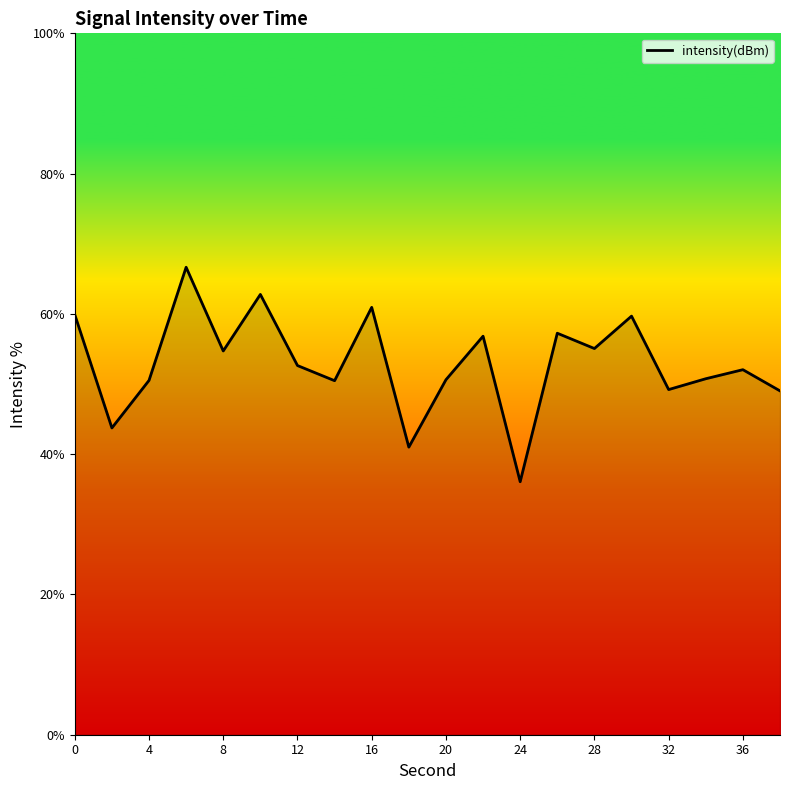

What is the difference between the maximum and minimum values?

30.6